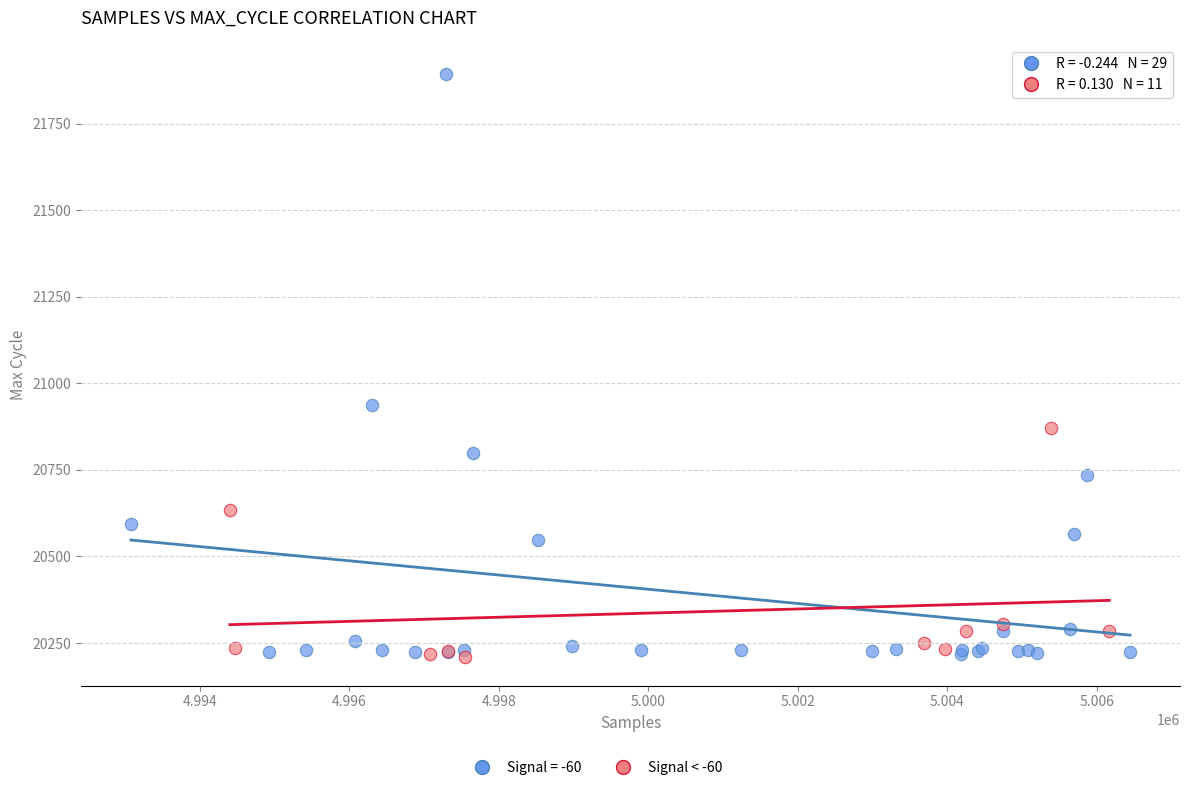

Which series has the largest Y range (max minus min)?

Signal = -60